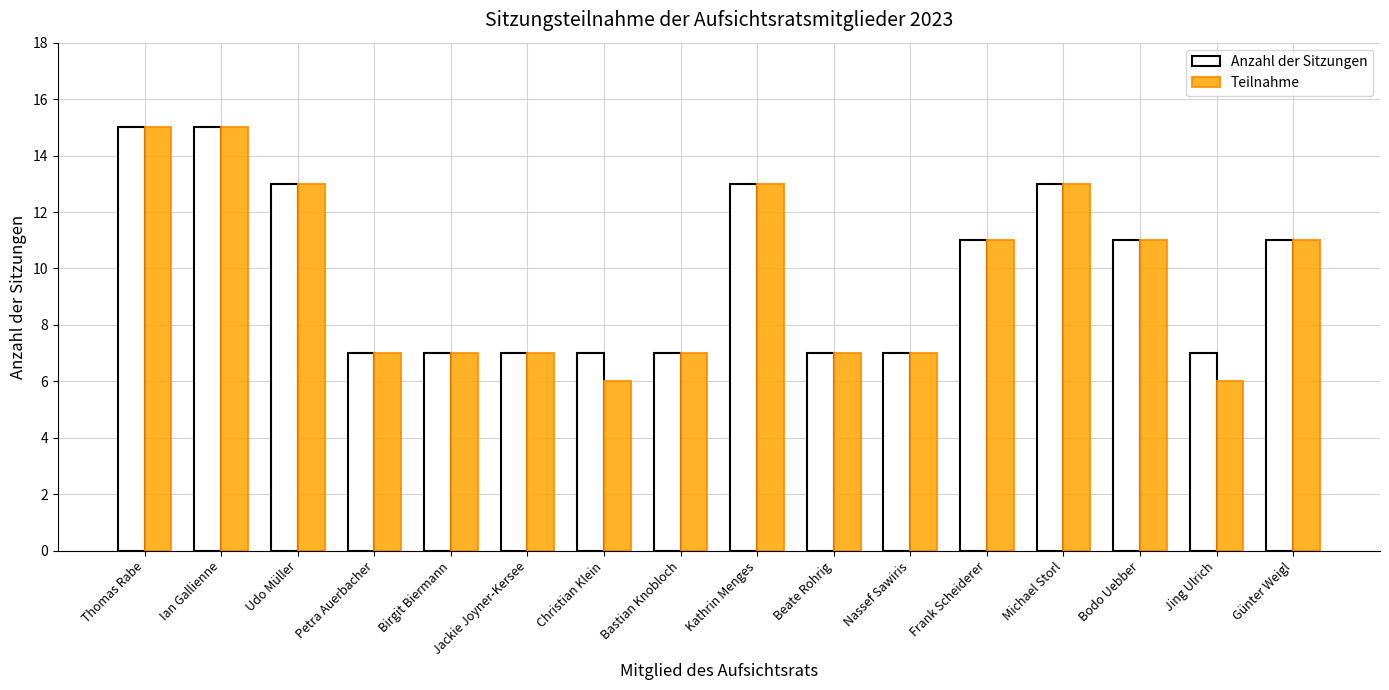

What is the difference between the maximum and minimum values in the Teilnahme series?

9